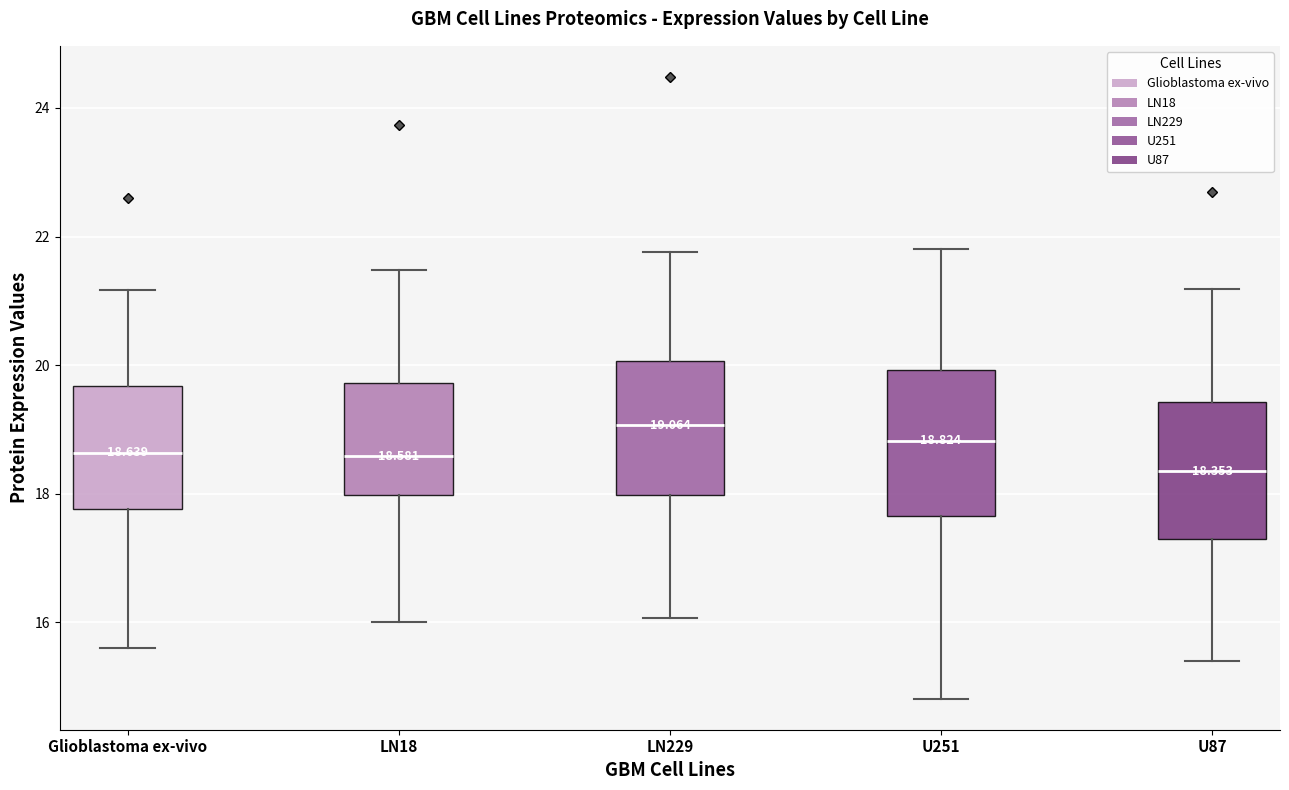

Which box has the lowest median line?

U87